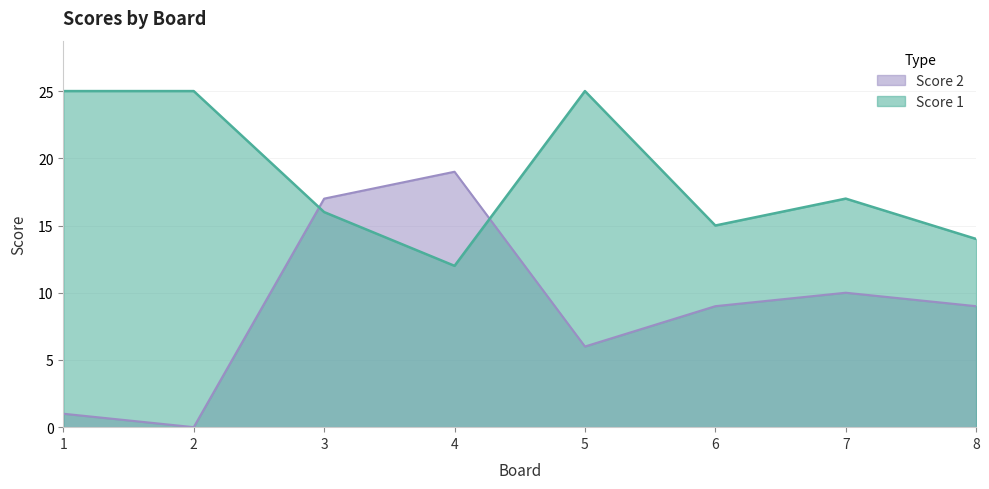

Is it true that Score 1 equals 12 at 4?

True